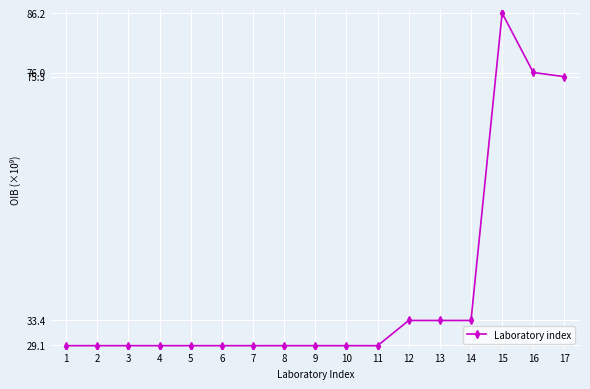

What is the change in value from 4 to 17?

+46.2